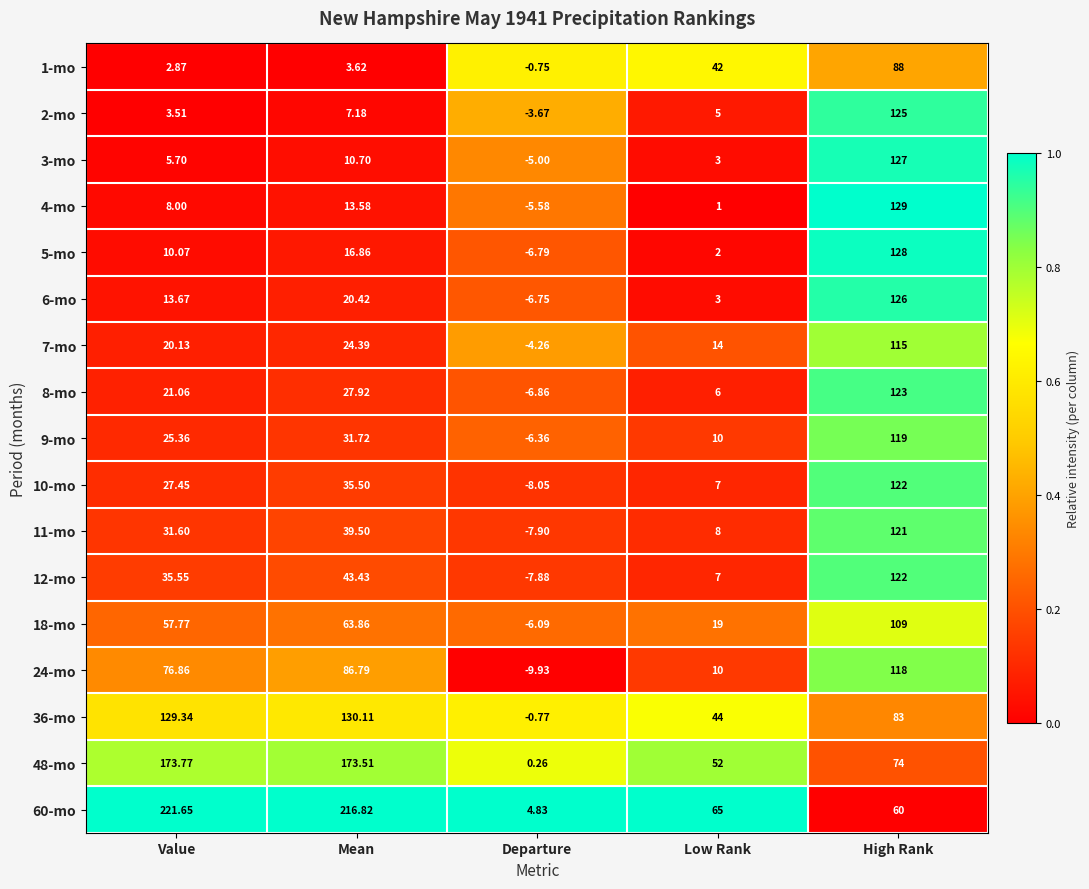

Is the value of 9-mo at Low Rank greater than the value of 5-mo at Value?

No